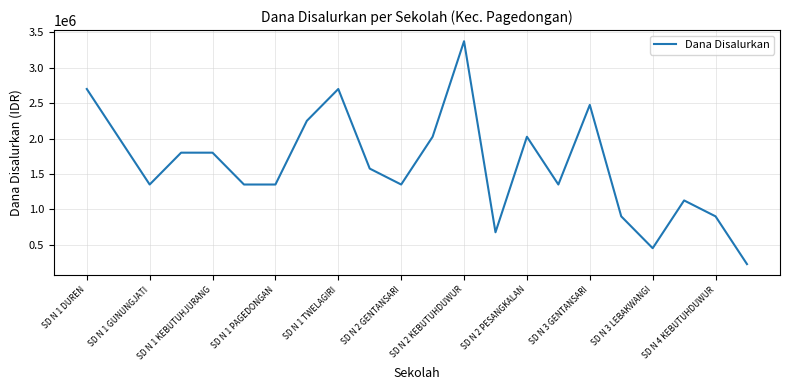

What is the smallest value displayed?

225000